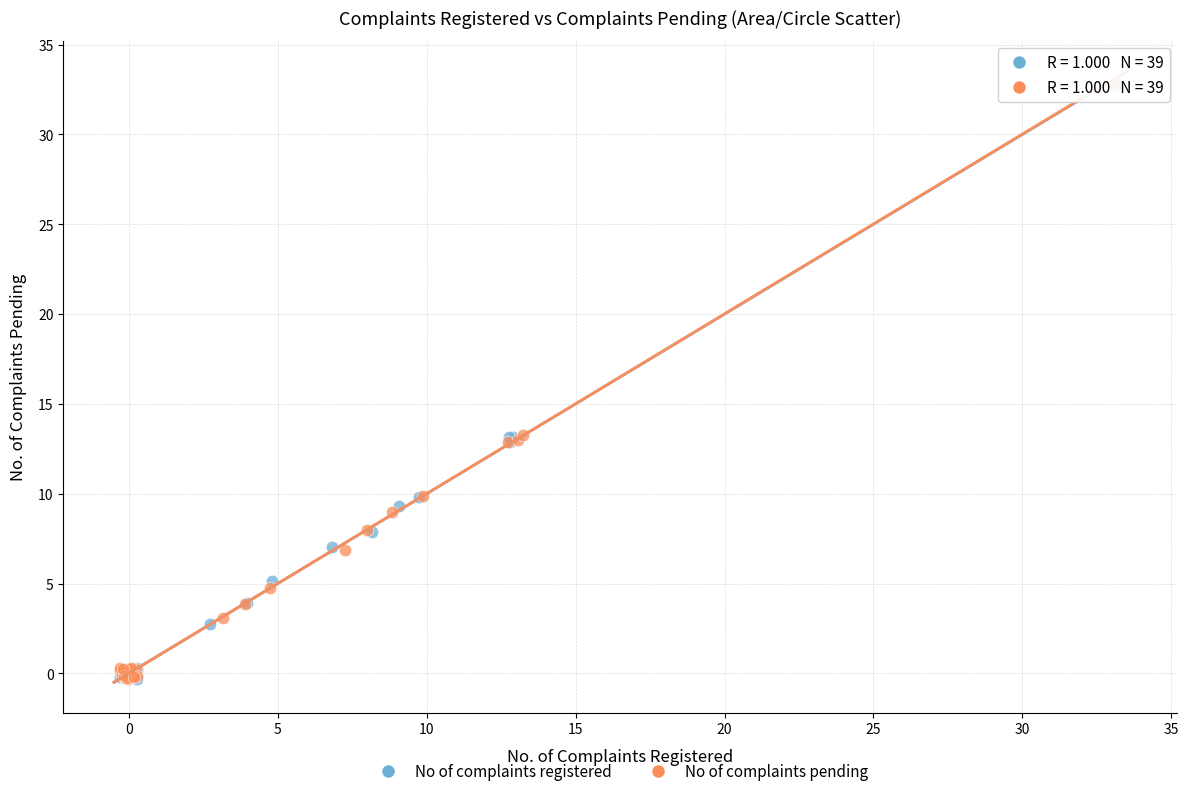

Which series has the widest spread of Y values?

No of complaints pending